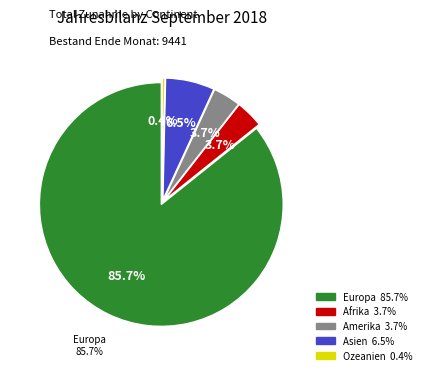

Is there a majority slice in this chart?

Yes